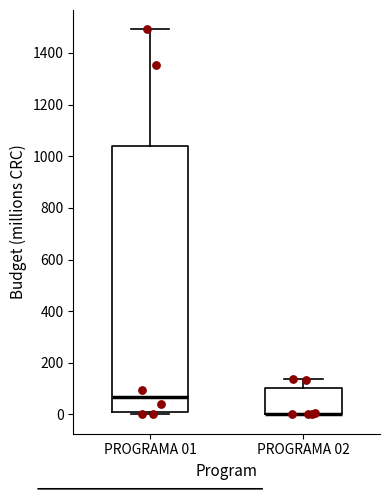

Reading left to right, read every box against the y-axis: the position of its median line, the range the box covers, and the ends of its whiskers. The values are not printed on the chart, so give them approximately, as read against the axis.

PROGRAMA 01: median 60, box 20 to 1040, whiskers 0 to 1500
PROGRAMA 02: median 0 (drawn on the box's lower edge), box 0 to 100, whiskers 0 to 140